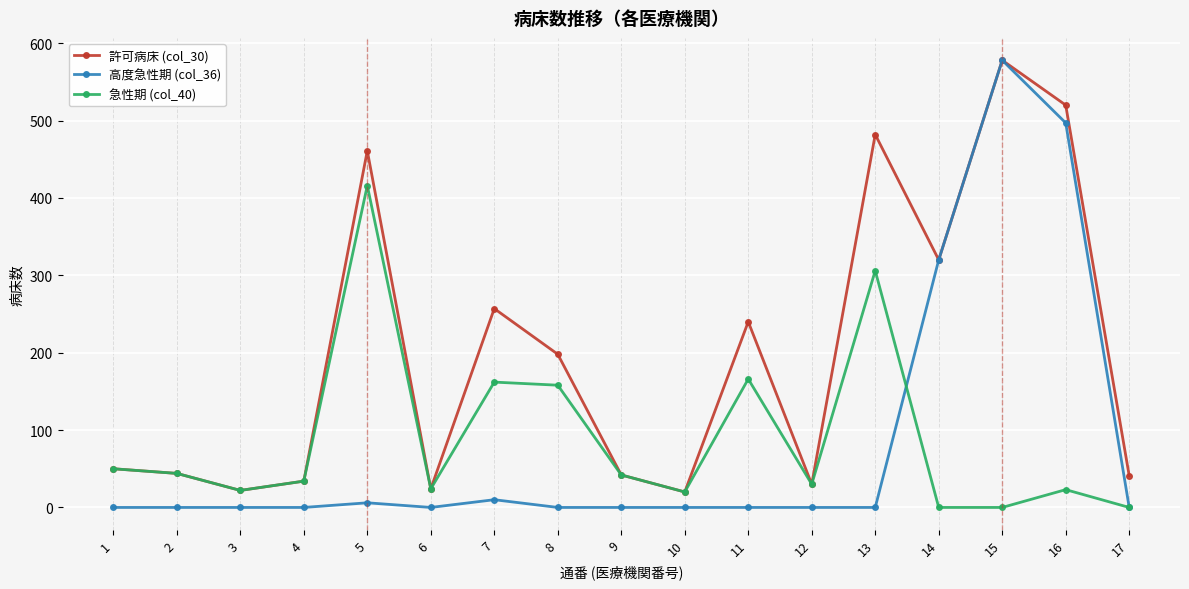

What is the value of the 許可病床 (col_30) point at the 15th from the left?

578